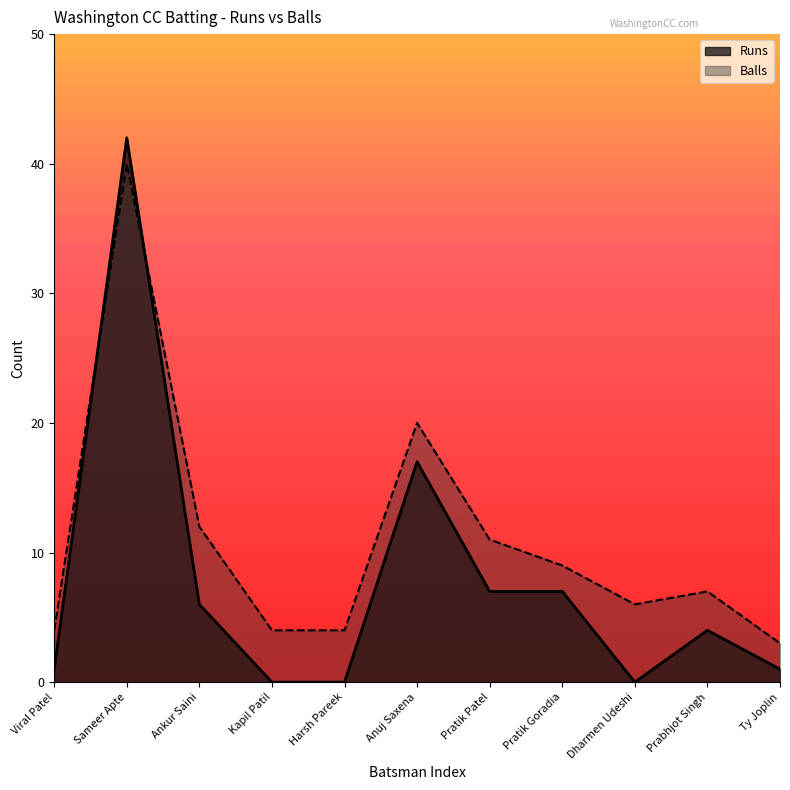

How many lines are shown in the chart?

2